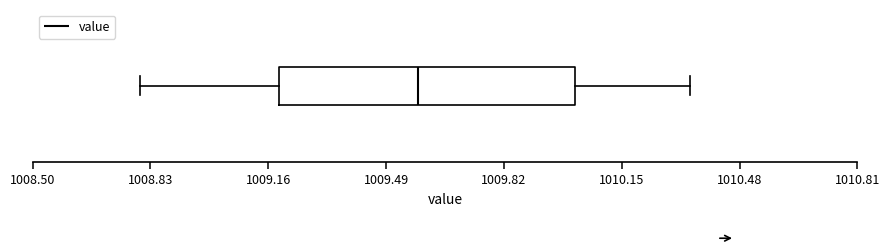

Transcribe this box plot: give where the median line is, the range the box spans, and where the two whiskers end, as read against the x-axis. The values are not printed on the chart, so give them approximately, as read against the axis.

median 1009.60, box 1009.20 to 1010.00, whiskers 1008.80 to 1010.35